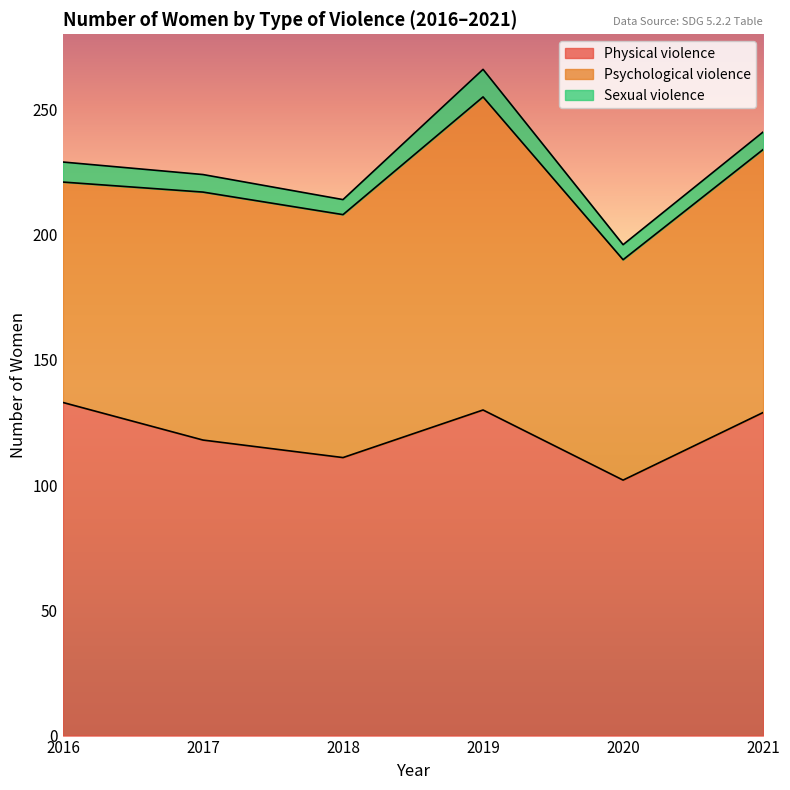

What is the minimum value for Physical violence?

102